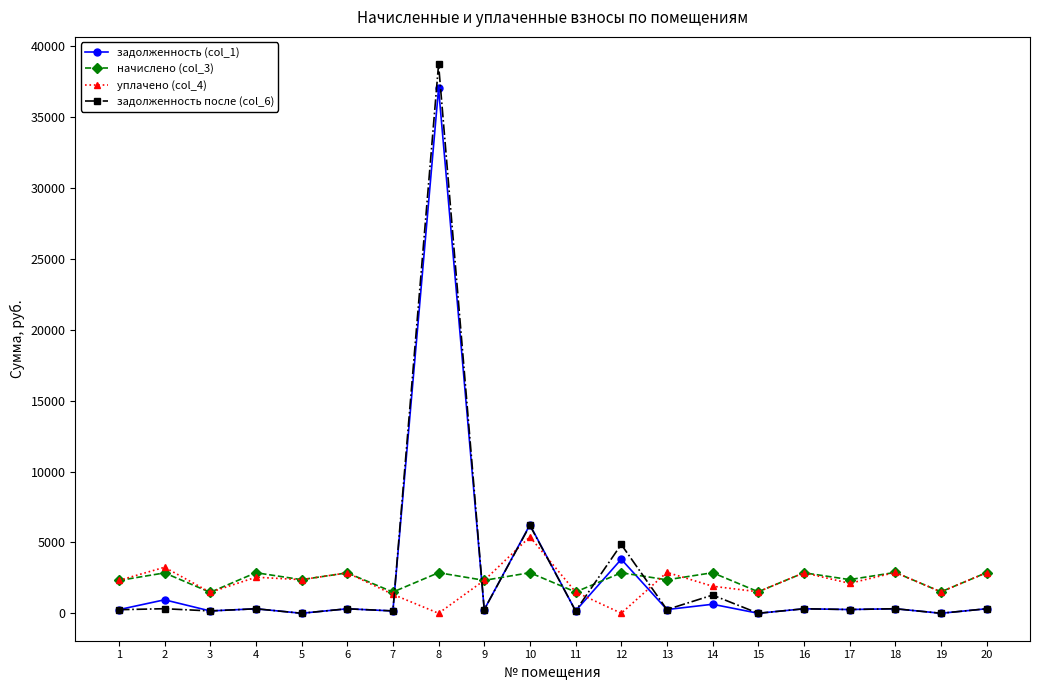

At which label does задолженность после (col_6) reach its peak?

8